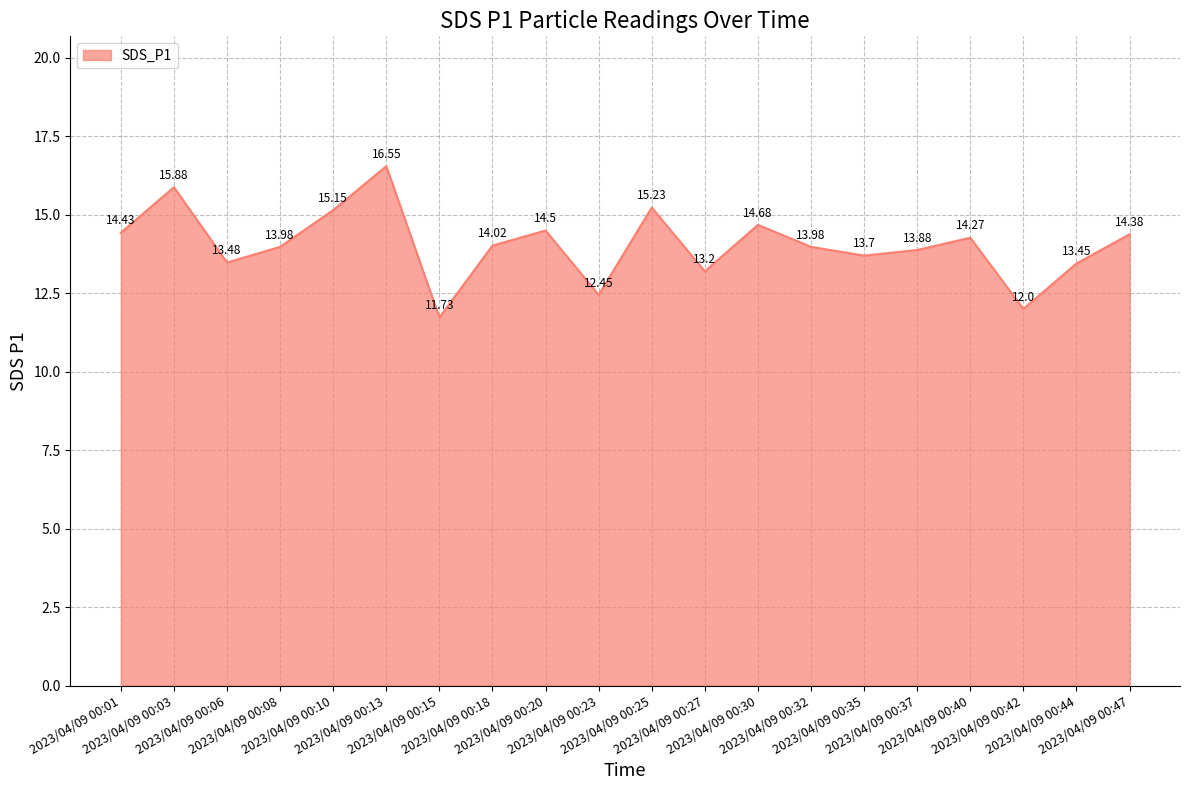

What is the difference between the maximum and minimum values?

4.8